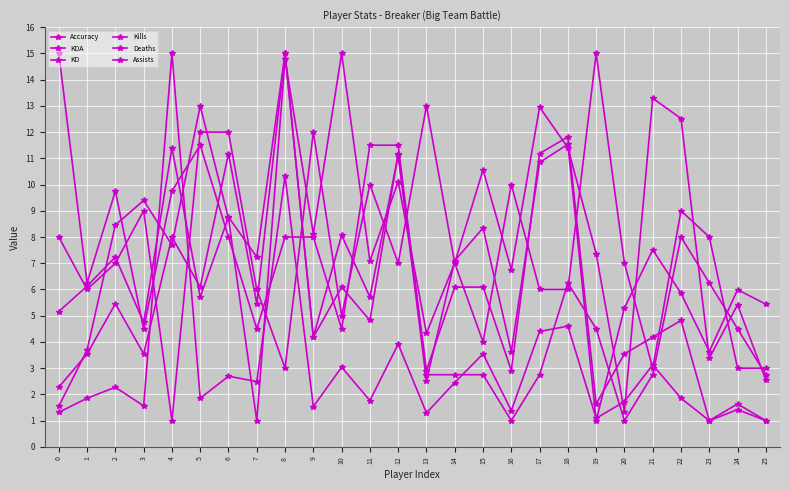

What is the value of the KD point at the 24th from the left?

1.0